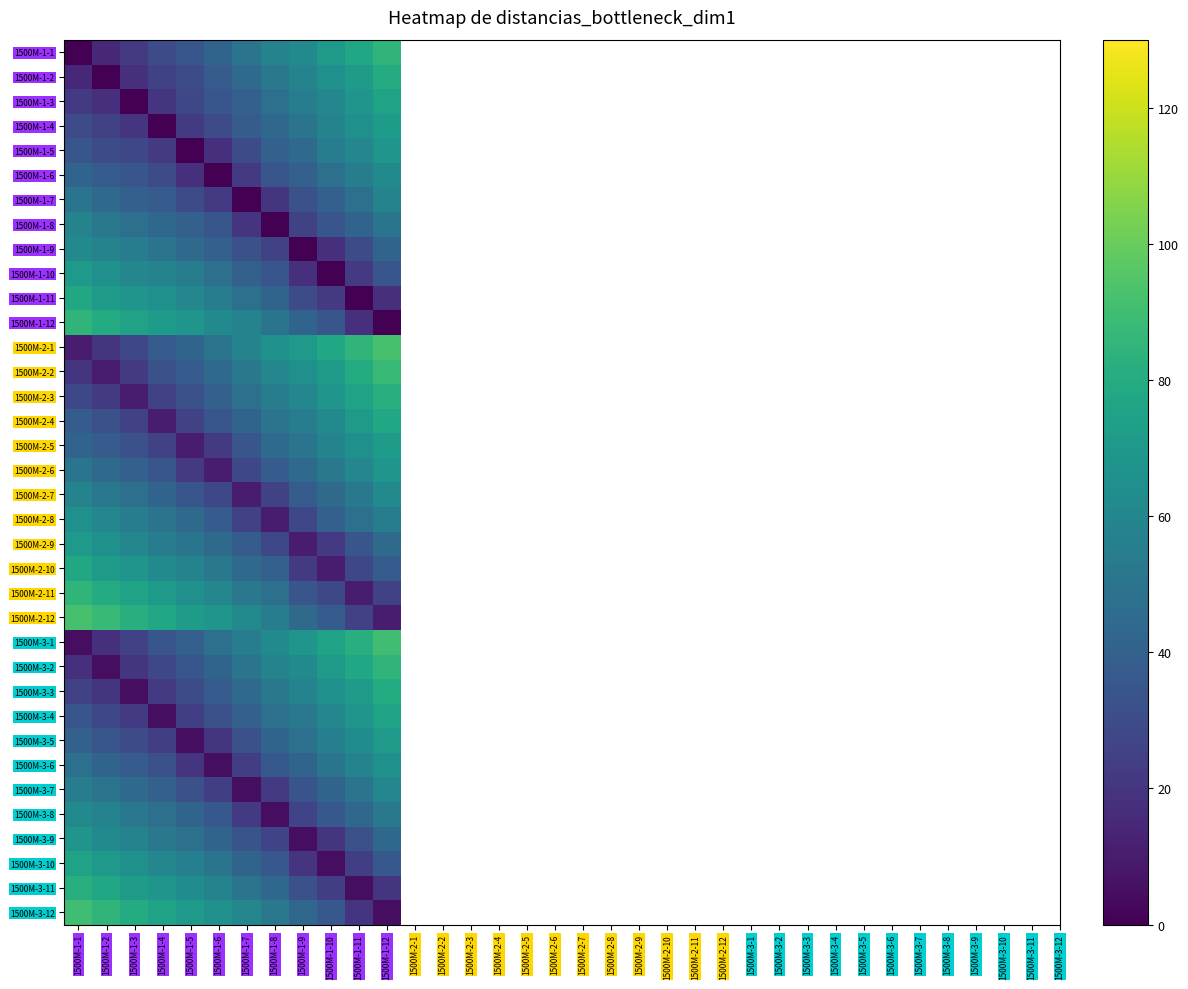

What is the difference between the highest and lowest values at 1500M-1-9?

70